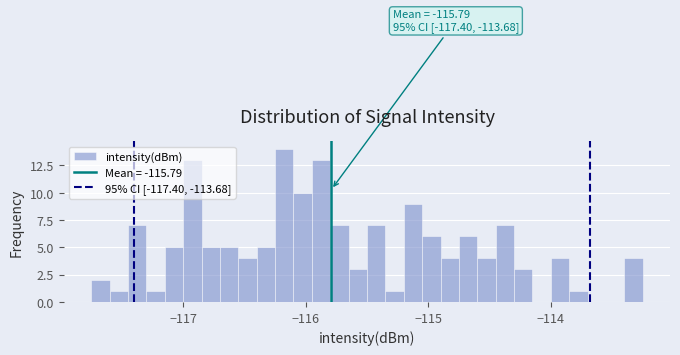

Around what value on the x-axis is the tallest bar? Give the approximate position of its centre, as read against the axis.

-116.2